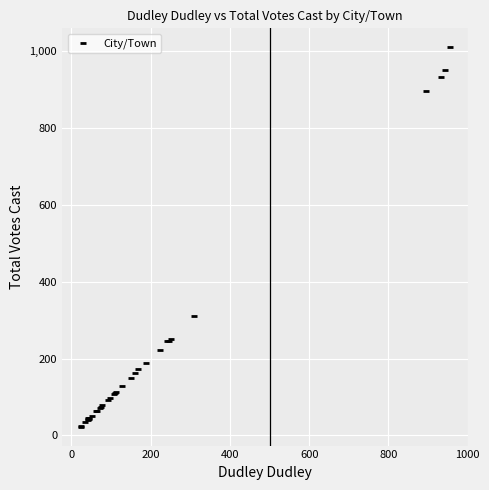

What Y value in the scatter plot is closest to 516?

310